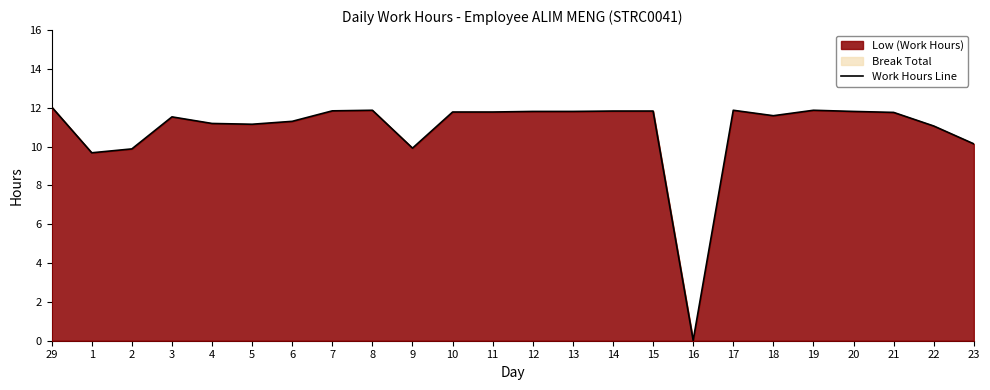

List the labels in order of value, smallest first.

16, 1, 2, 9, 23, 22, 5, 4, 6, 3, 18, 21, 10, 11, 12, 13, 20, 14, 15, 7, 8, 17, 19, 29